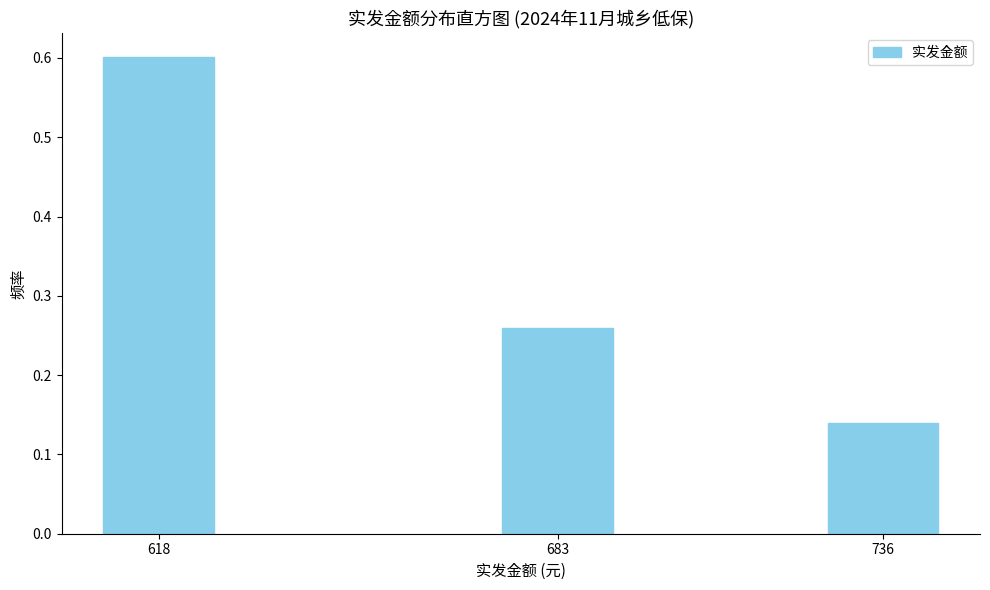

What value does the data have at 618?

0.6